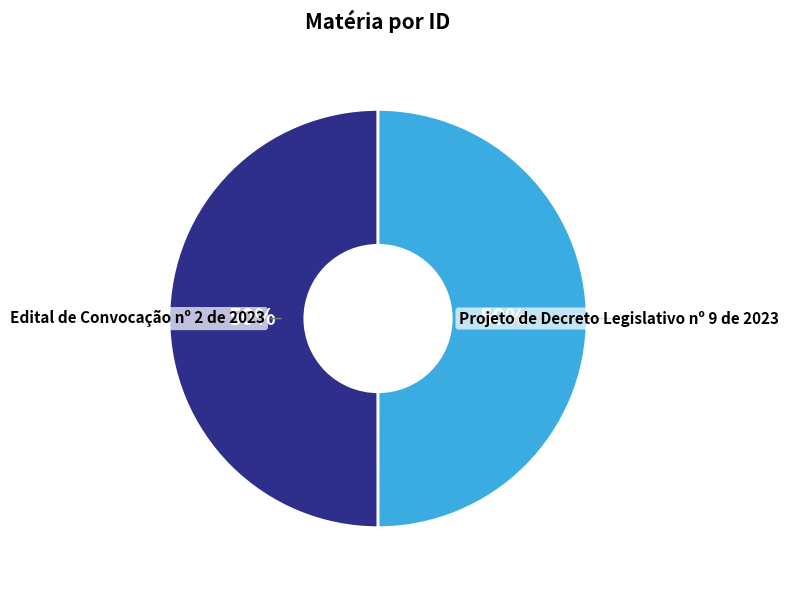

To the nearest percent, what is the average slice percentage?

50%